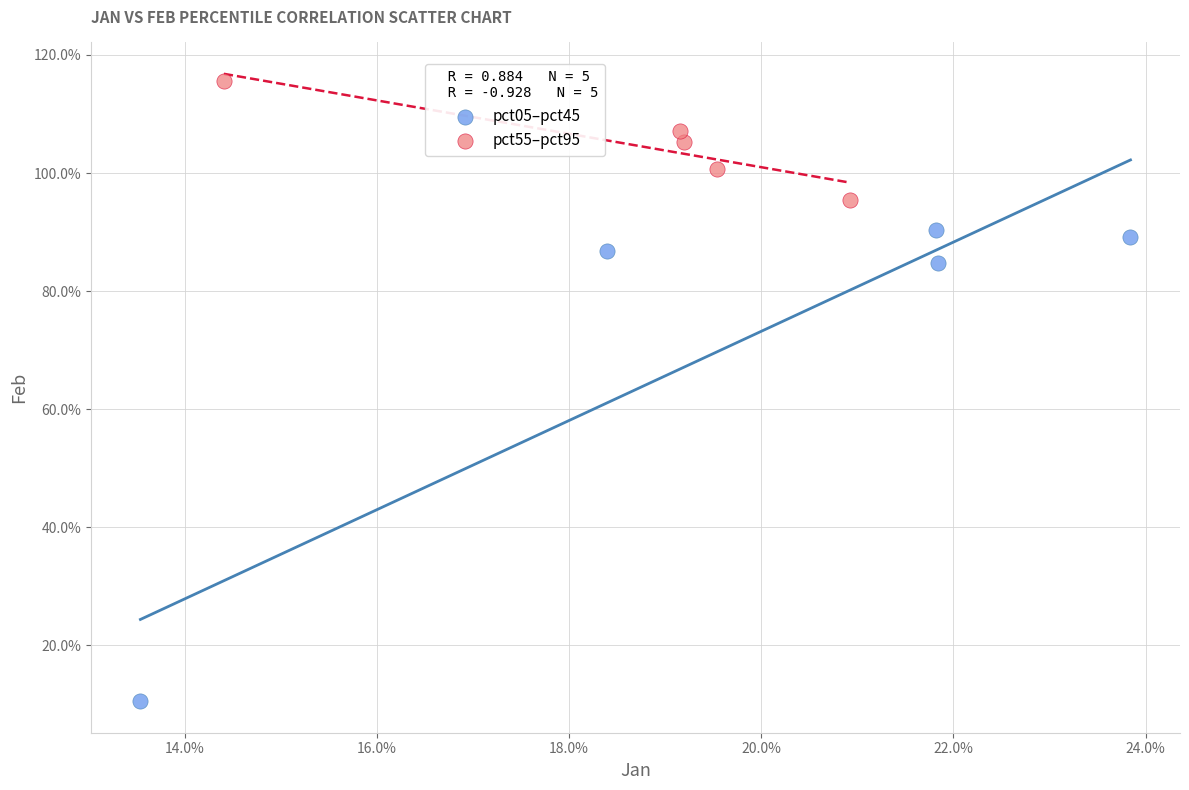

Which series contains the highest Y value?

pct55–pct95